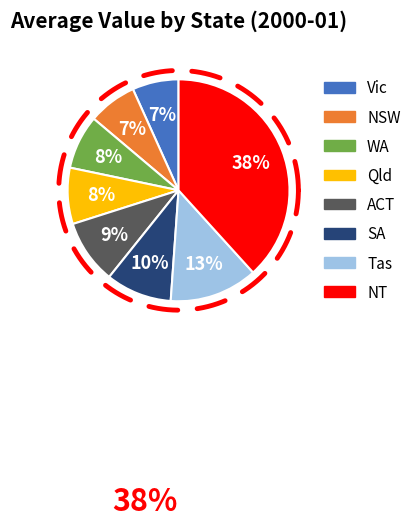

Does Tas account for over 50% of the chart?

No